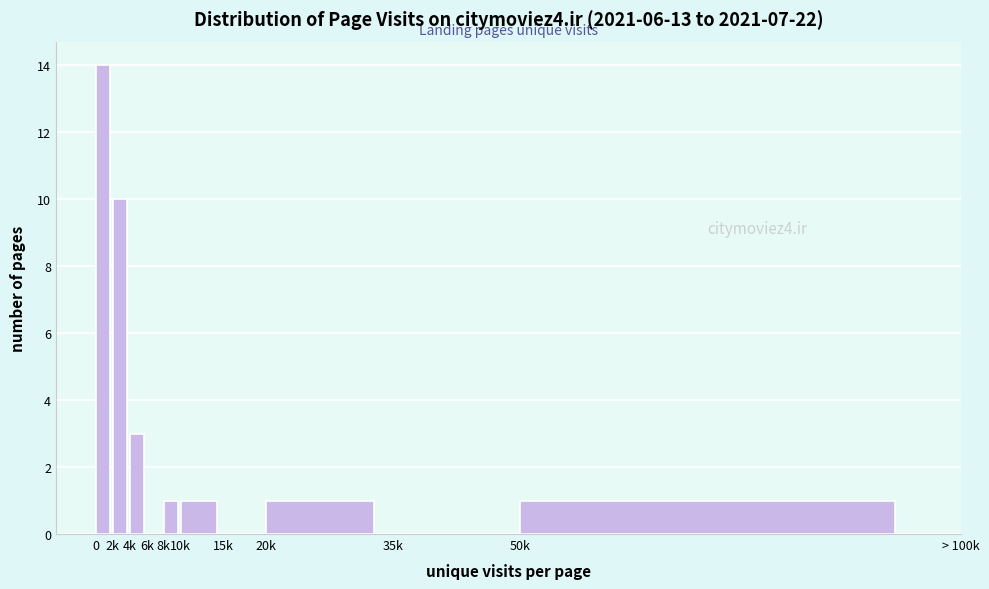

Reading left to right, transcribe all the data shown in this chart.

0=14	2k=10	4k=3	6k=0	8k=1	10k=1	15k=0	20k=1	35k=0	50k=1